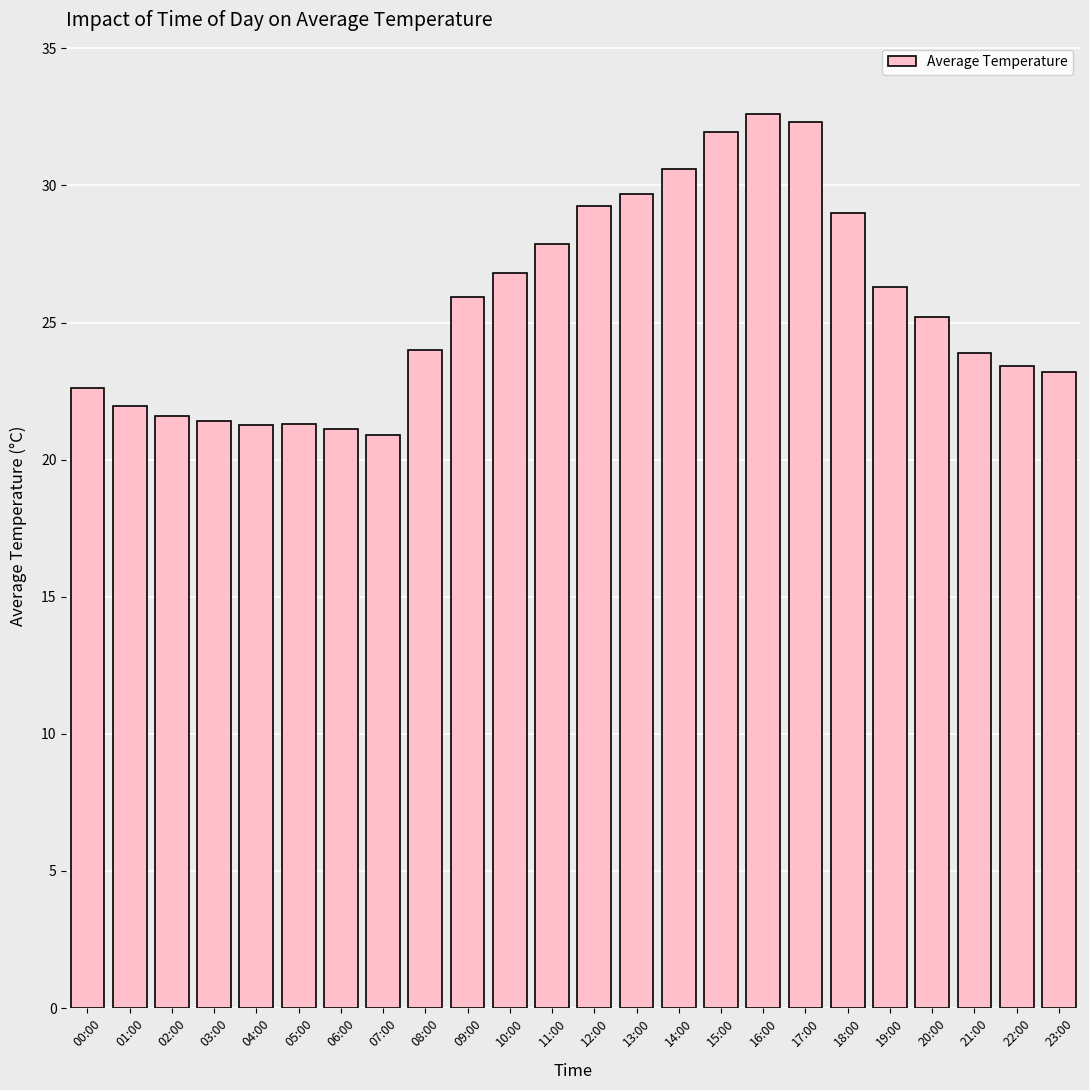

What is the difference between the second highest and minimum values?

11.4